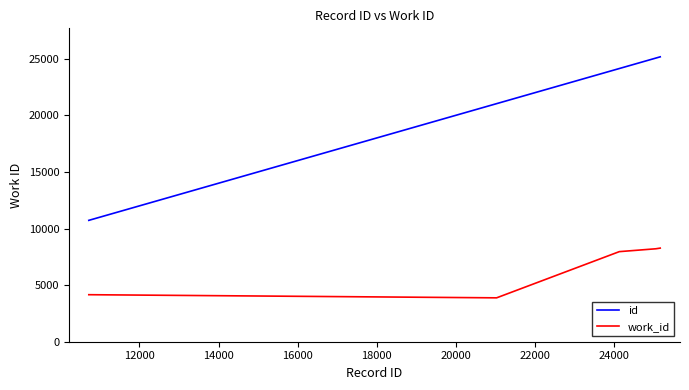

Which series has the largest range (max minus min)?

id